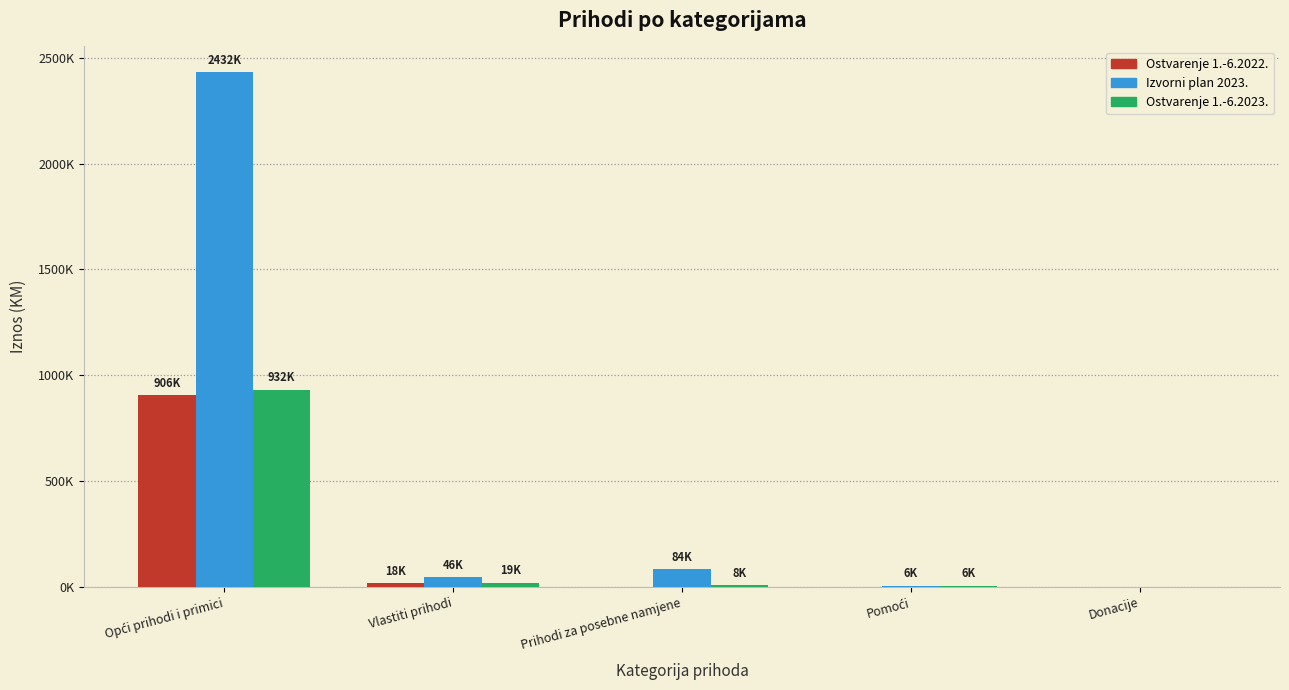

At how many categories does at least one series exceed 1128371?

1